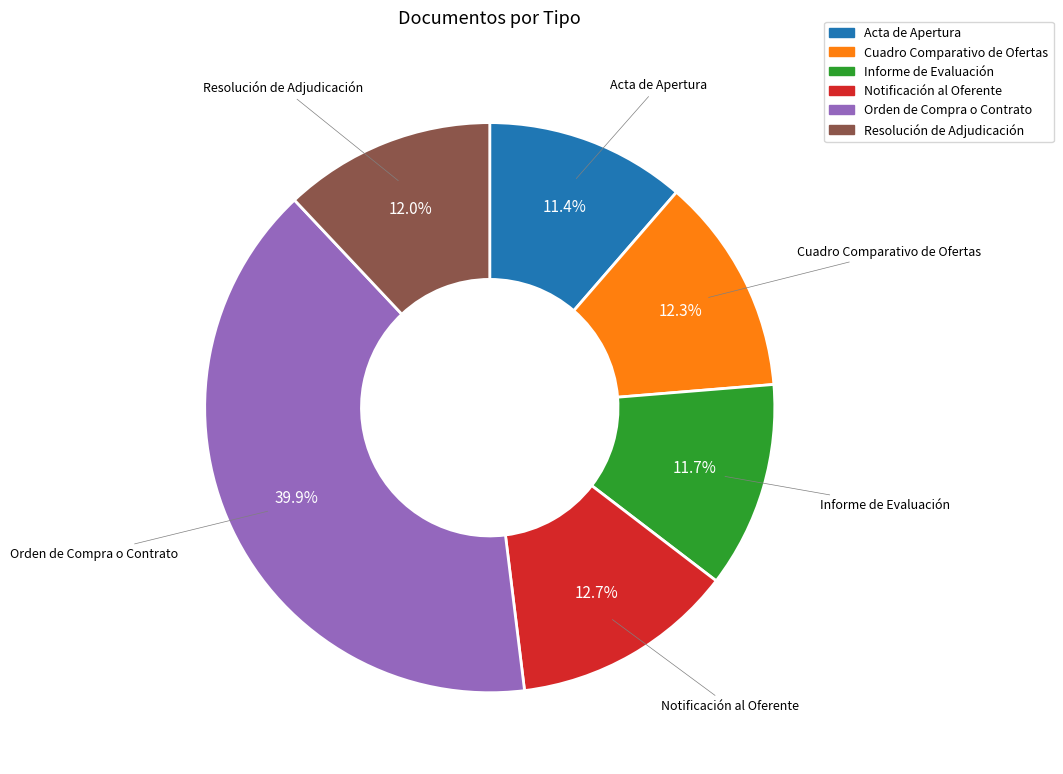

How many slices are in this pie chart?

6